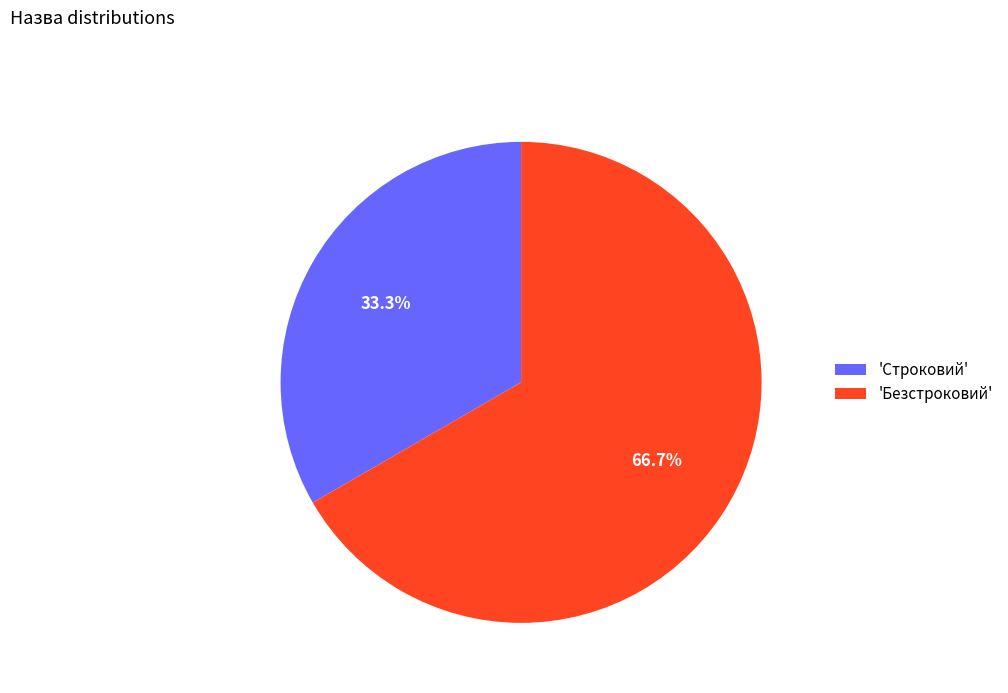

What is the largest slice in the pie chart?

'Безстроковий'